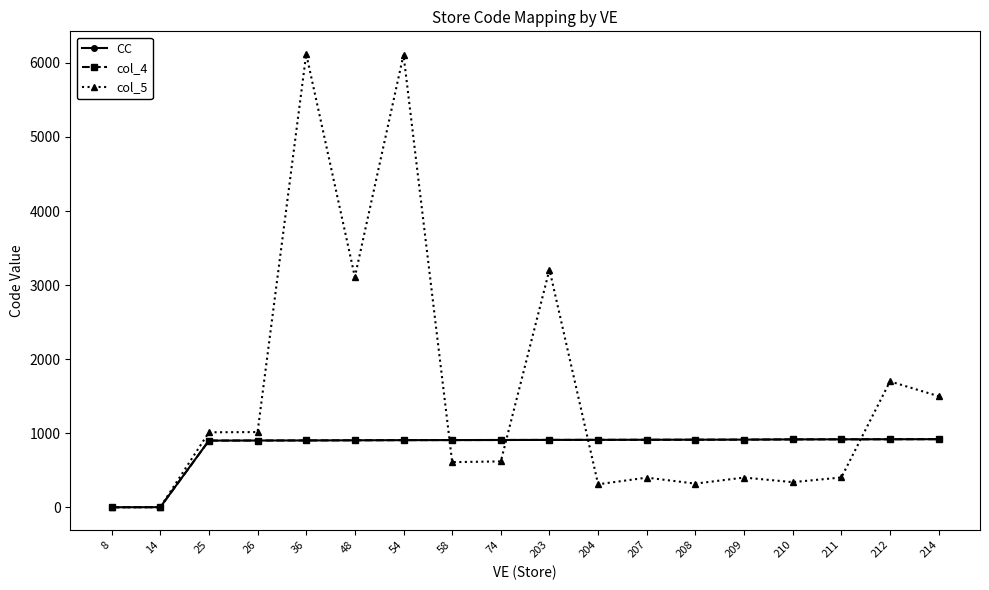

Where does the col_4 series first go above 910?

204